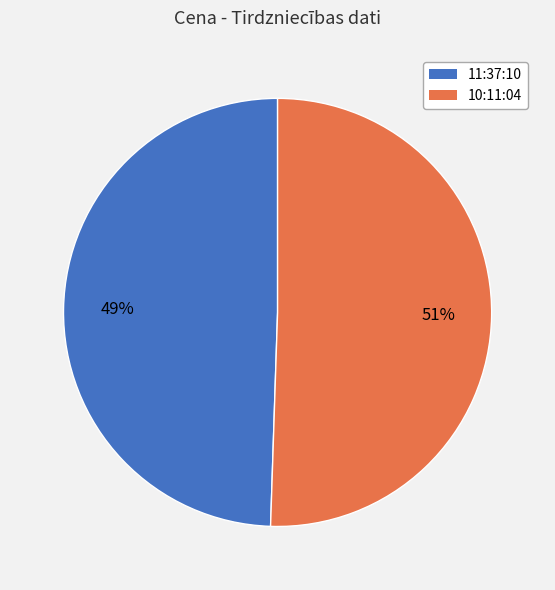

What is the largest slice in the pie chart?

10:11:04